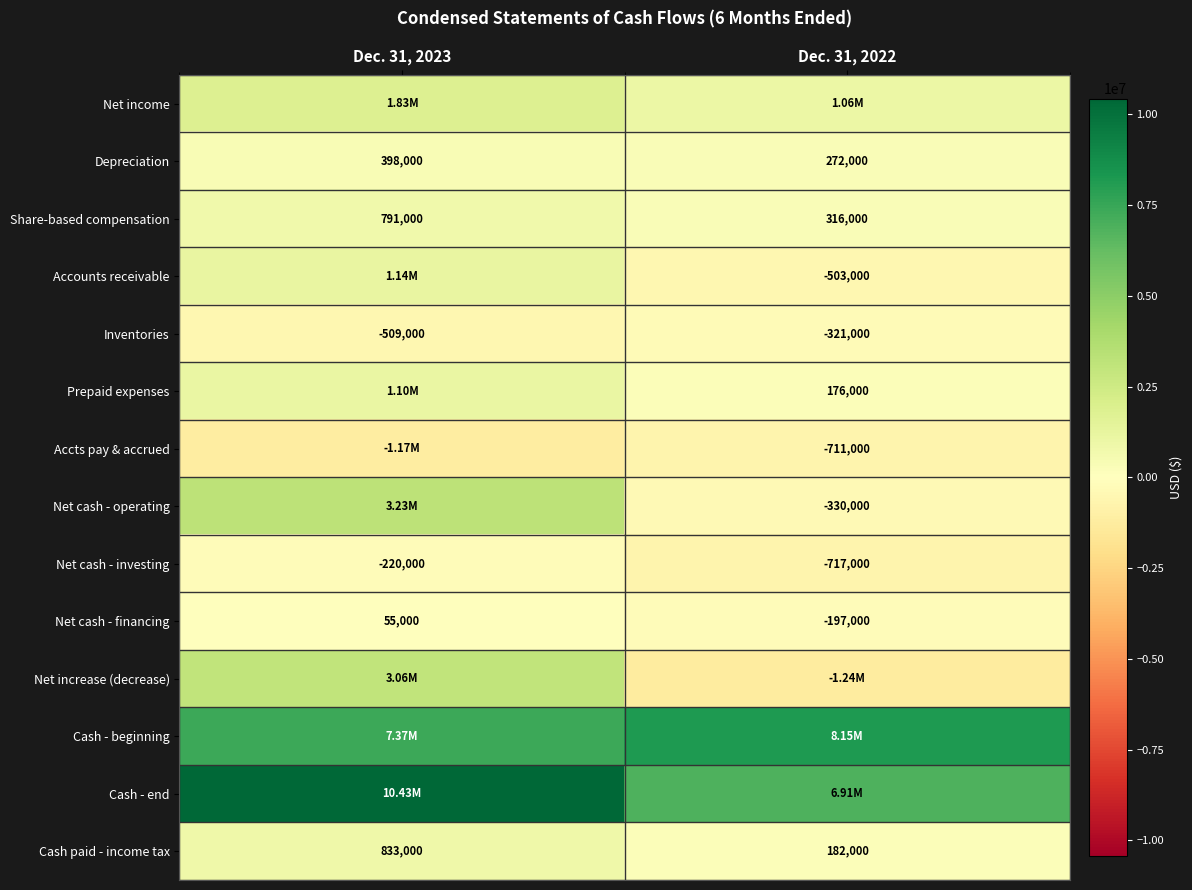

What is the sum of all Net cash - financing values?

-142000